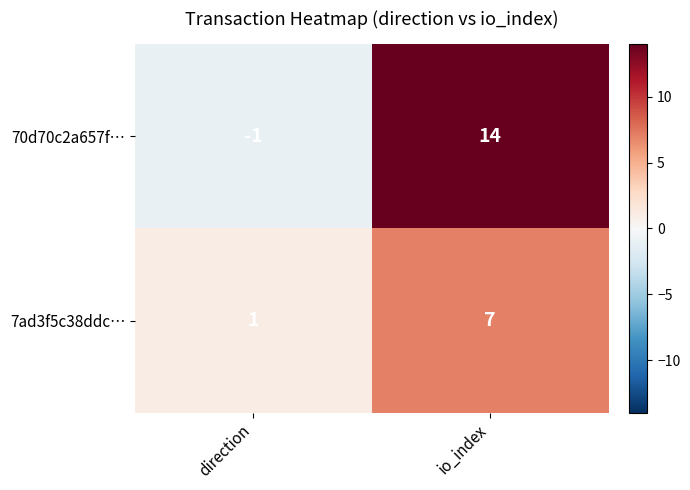

How many categories are shown in the chart?

2